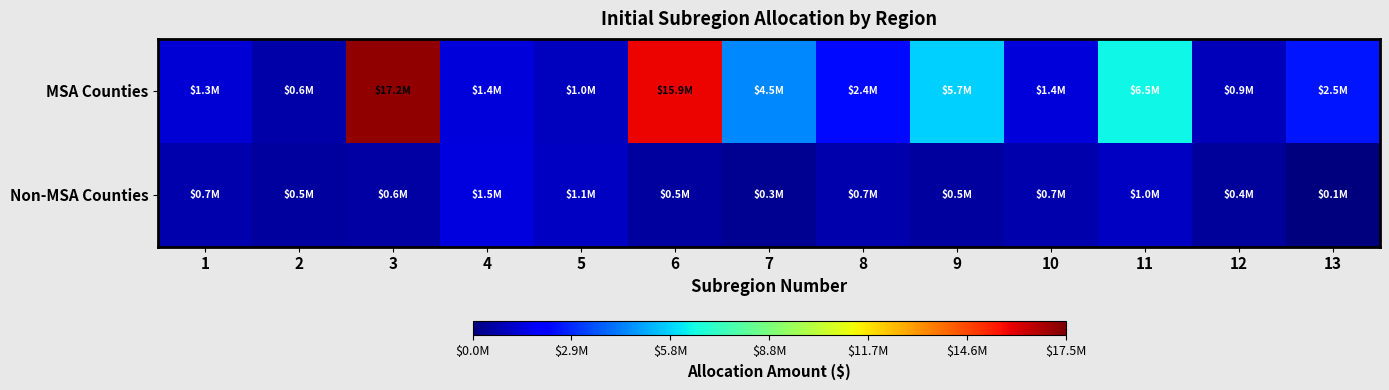

What is the difference between the highest and lowest values at 9?

5206137.0